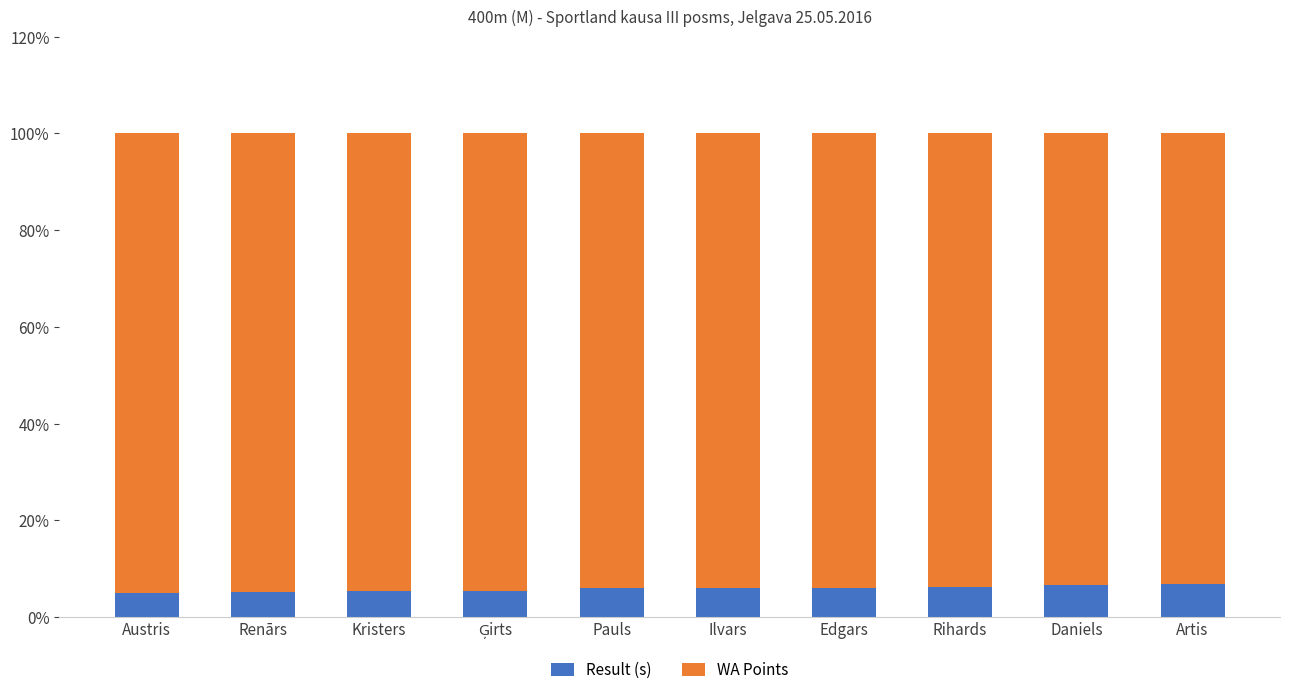

What are all the series names shown in the legend?

Result (s), WA Points